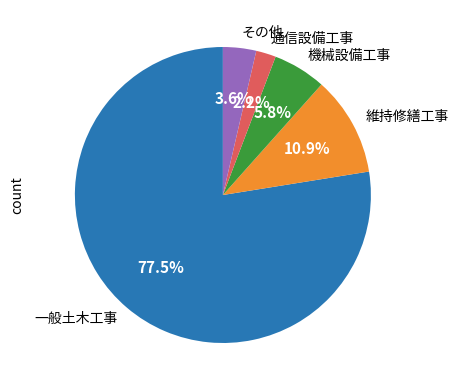

Do 維持修繕工事 and 機械設備工事 together represent more than half of the pie?

No